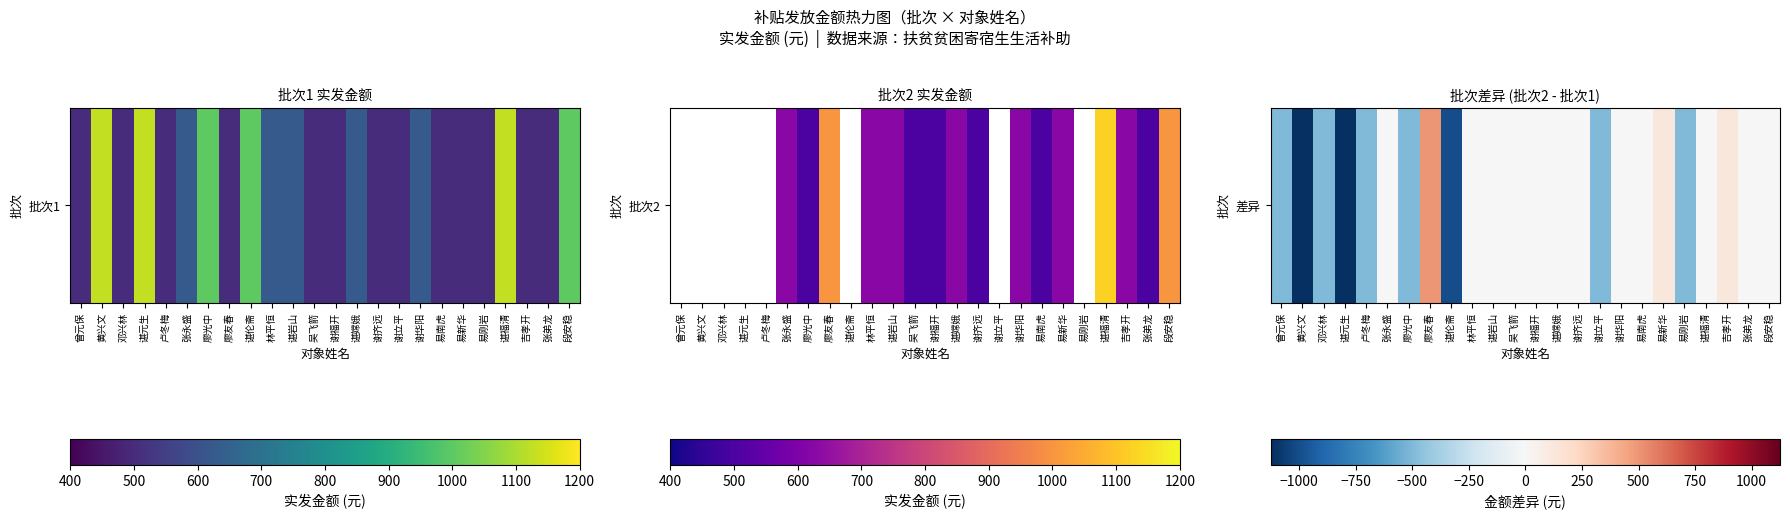

List the labels in order of value, smallest first.

黄兴文, 谌元生, 谌伦斋, 曾元保, 邓兴林, 卢冬梅, 廖光中, 谢立平, 易刚岩, 张永盛, 林平恒, 谌岩山, 吴飞箭, 谢福开, 谌嫦娥, 谢齐远, 谢华阳, 易南虎, 谌福清, 张弟龙, 段安稳, 易新华, 吉孝开, 廖友春